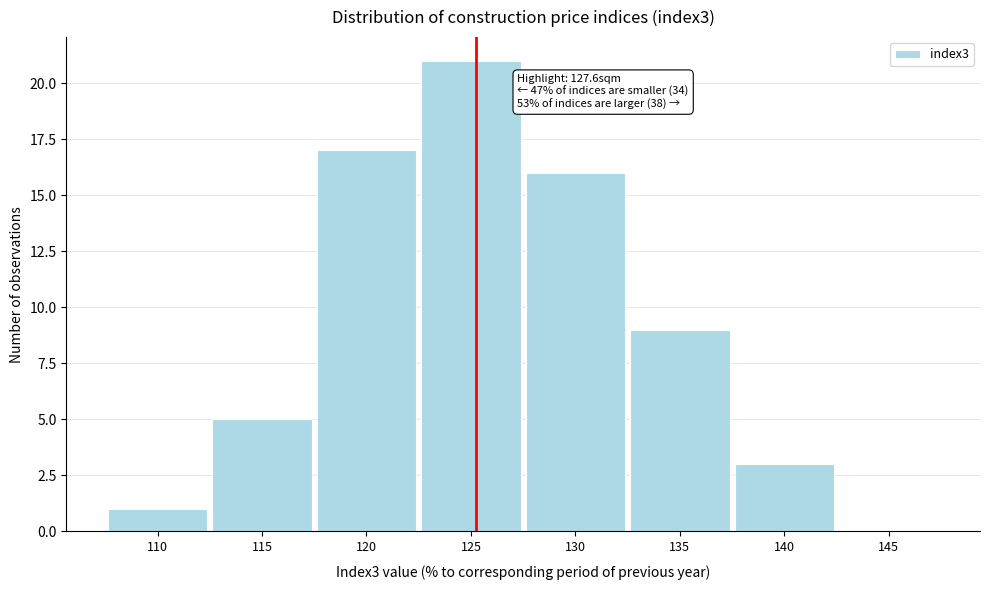

Reading left to right, what are all the values shown in this chart?

110=1	115=5	120=17	125=21	130=16	135=9	140=3	145=0